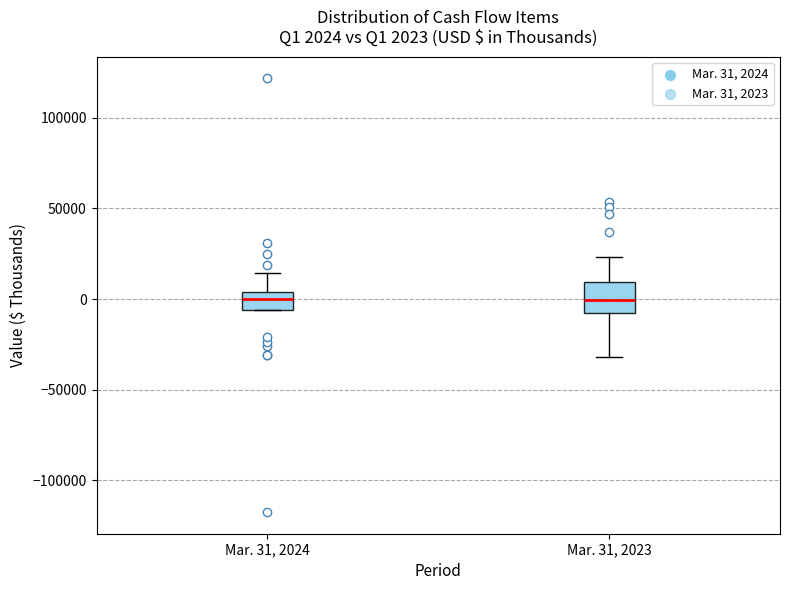

Comparing the boxes themselves (not the whiskers), which one is the tallest?

Mar. 31, 2023